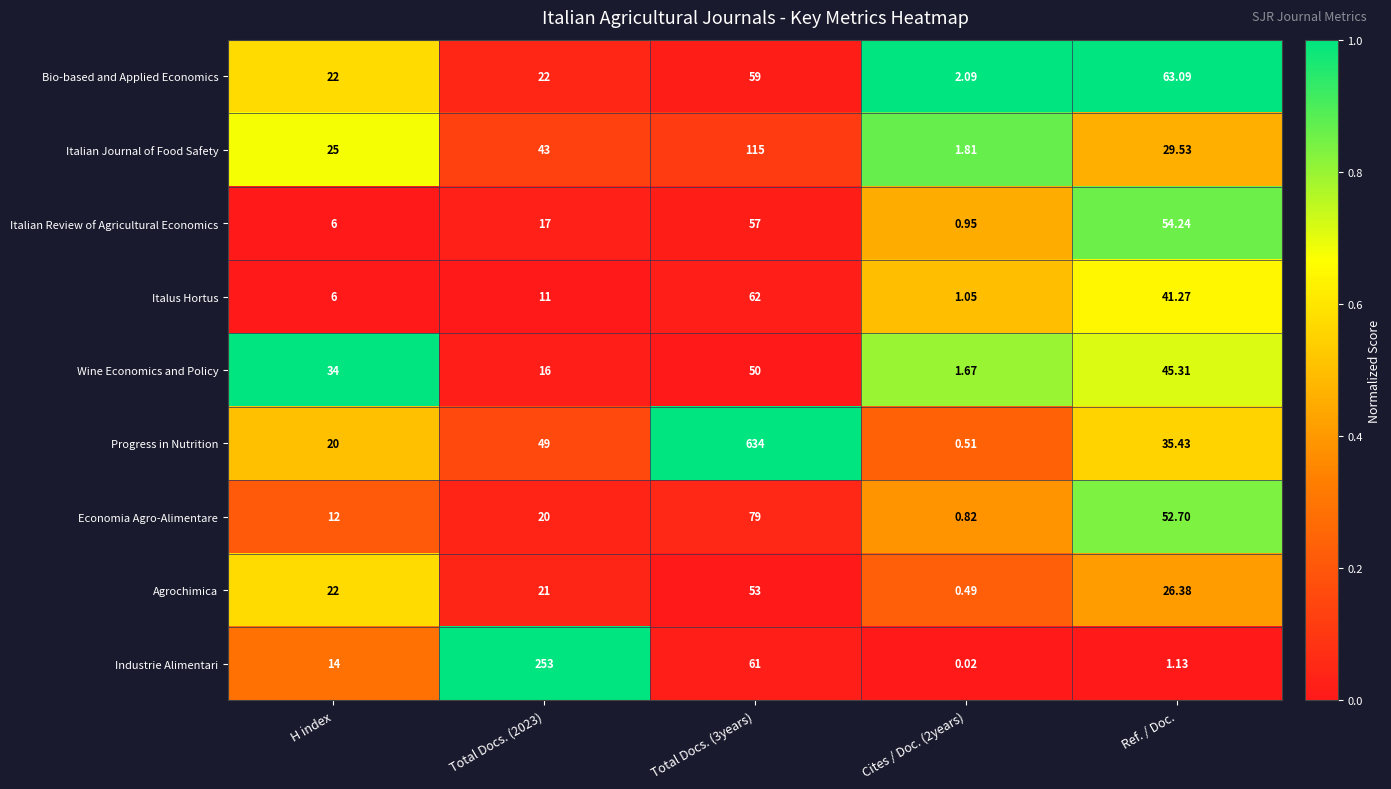

Is the value of Bio-based and Applied Economics at Total Docs. (3years) greater than the value of Economia Agro-Alimentare at Cites / Doc. (2years)?

Yes